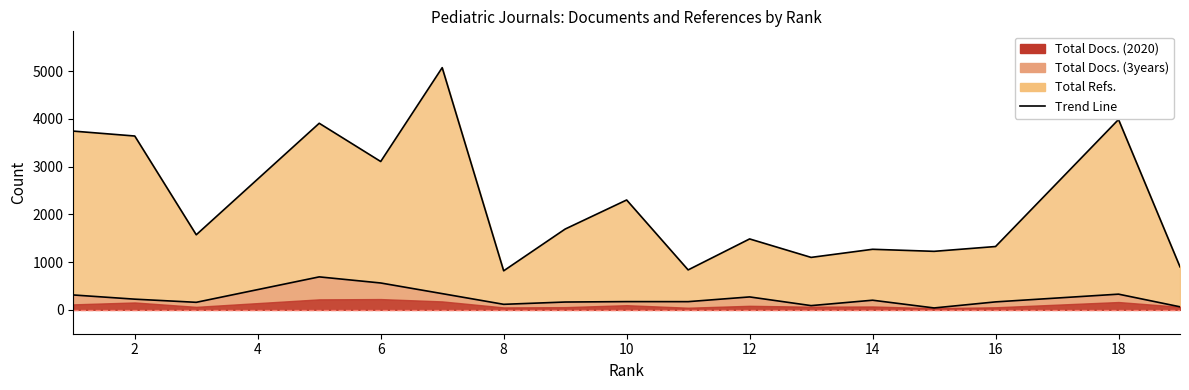

What is the difference between the maximum and minimum values in the Total Docs. (3years) series?

651